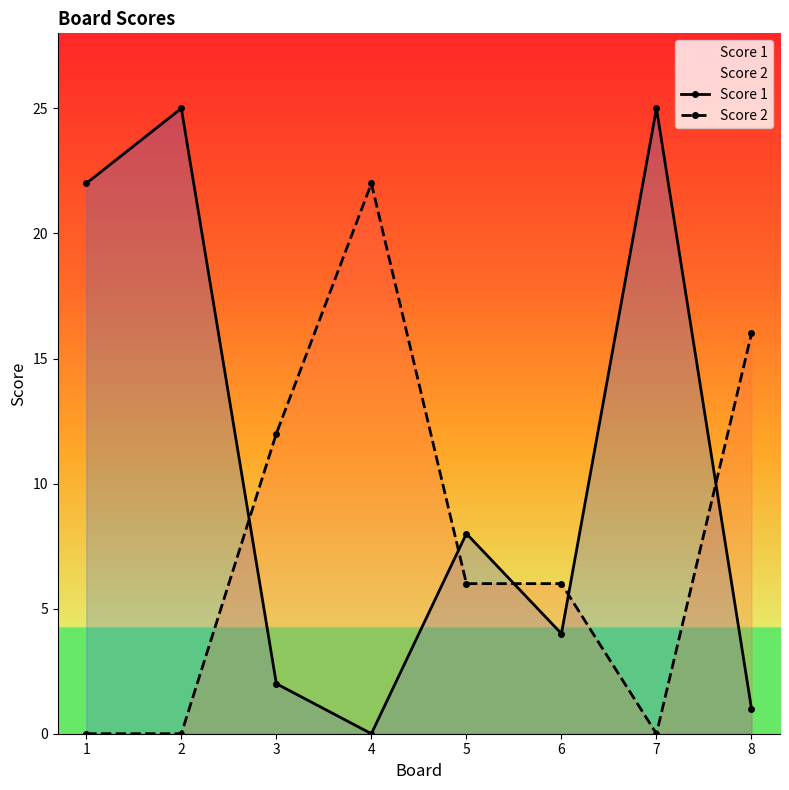

Is the value of Score 1 at 8 greater than the value of Score 2 at 4?

No